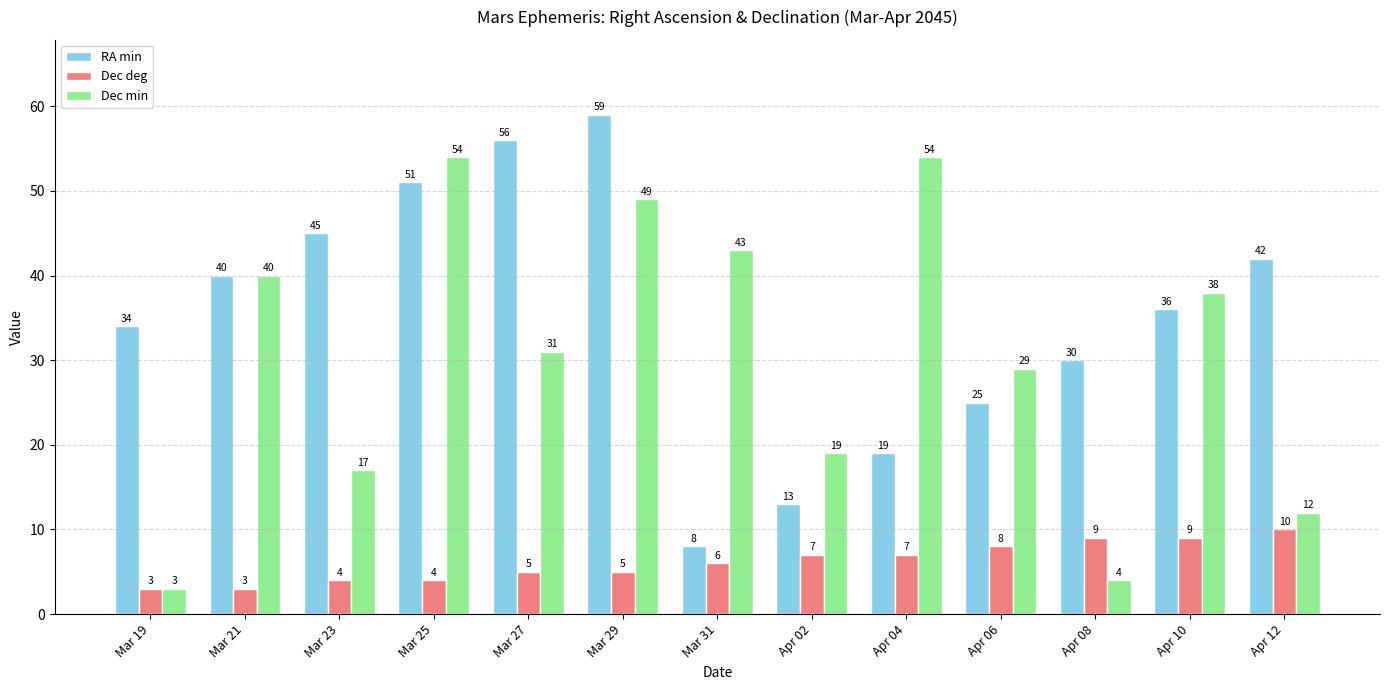

Is the value of RA min at Mar 31 greater than the value of Dec min at Mar 29?

No